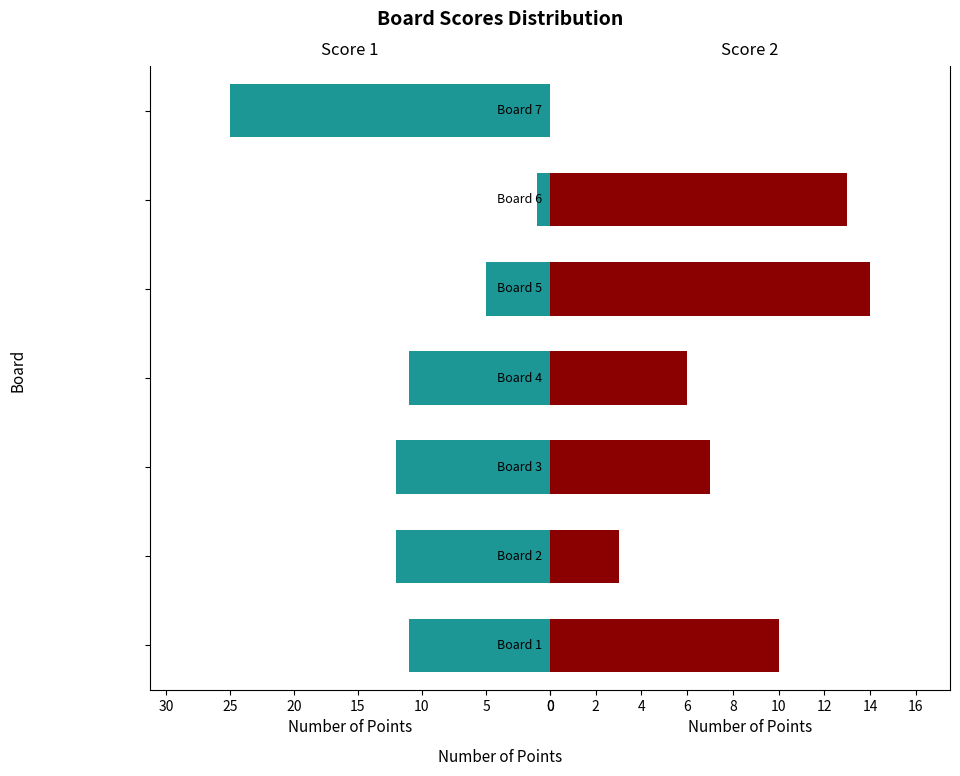

List the series in order of their peak value, highest first.

Score 1, Score 2